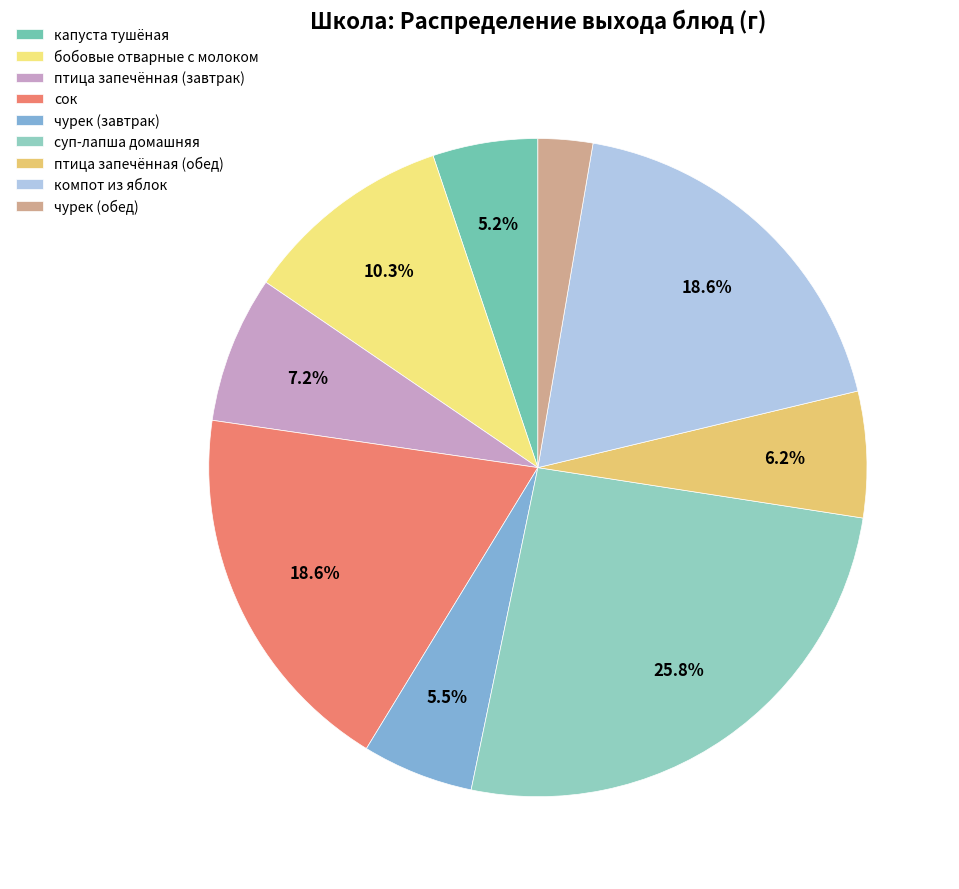

To the nearest percent, what is the average slice percentage?

11%